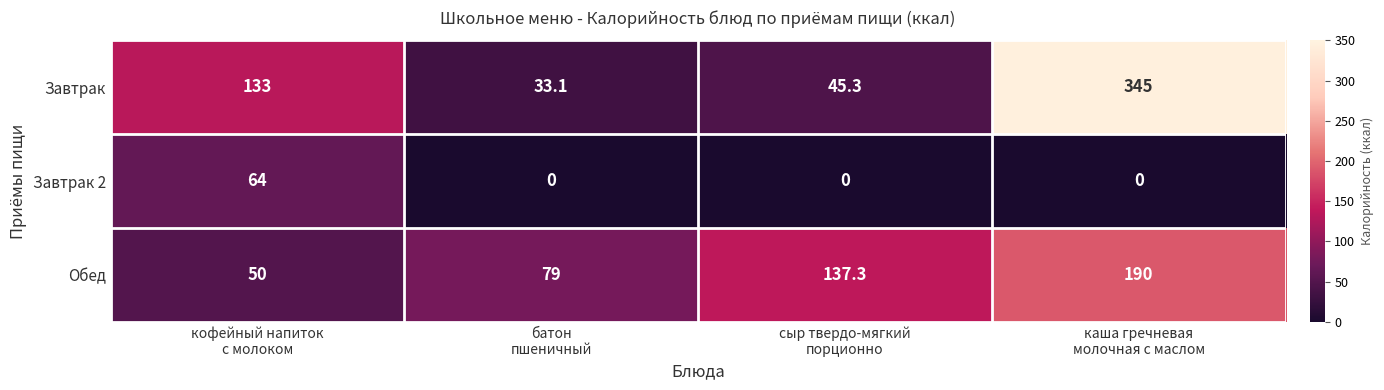

At how many categories does at least one series exceed 80?

3